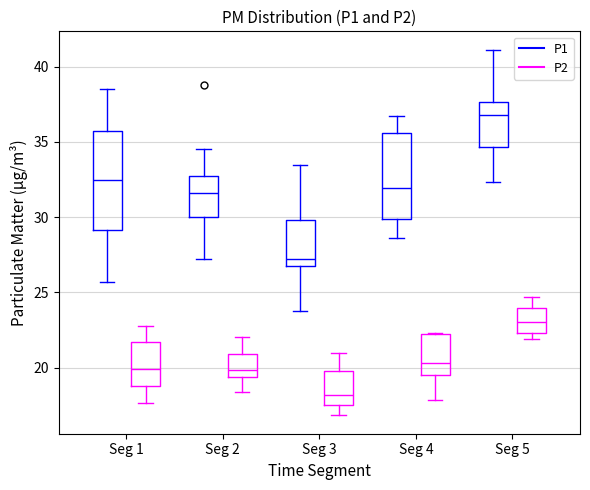

Reading left to right, read every box against the y-axis: the position of its median line, the range the box covers, and the ends of its whiskers. The values are not printed on the chart, so give them approximately, as read against the axis.

Seg 1 (P1): median 32.5, box 29.0 to 35.5, whiskers 25.5 to 38.5
Seg 1 (P2): median 20.0, box 19.0 to 21.5, whiskers 17.5 to 23.0
Seg 2 (P1): median 31.5, box 30.0 to 33.0, whiskers 27.0 to 34.5
Seg 2 (P2): median 20.0, box 19.5 to 21.0, whiskers 18.5 to 22.0
Seg 3 (P1): median 27.0, box 26.5 to 30.0, whiskers 24.0 to 33.5
Seg 3 (P2): median 18.0, box 17.5 to 20.0, whiskers 17.0 to 21.0
Seg 4 (P1): median 32.0, box 30.0 to 35.5, whiskers 28.5 to 36.5
Seg 4 (P2): median 20.5, box 19.5 to 22.0, whiskers 18.0 to 22.5
Seg 5 (P1): median 37.0, box 34.5 to 37.5, whiskers 32.5 to 41.0
Seg 5 (P2): median 23.0, box 22.5 to 24.0, whiskers 22.0 to 24.5